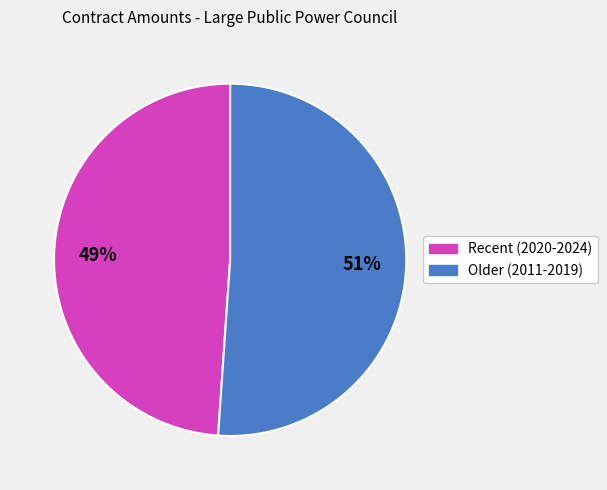

Does any single category account for the majority?

Yes